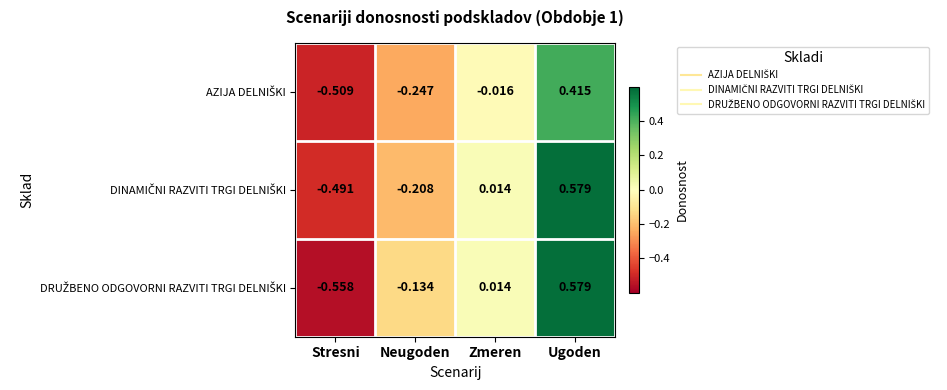

At which category is the sum across all series the highest?

Ugoden